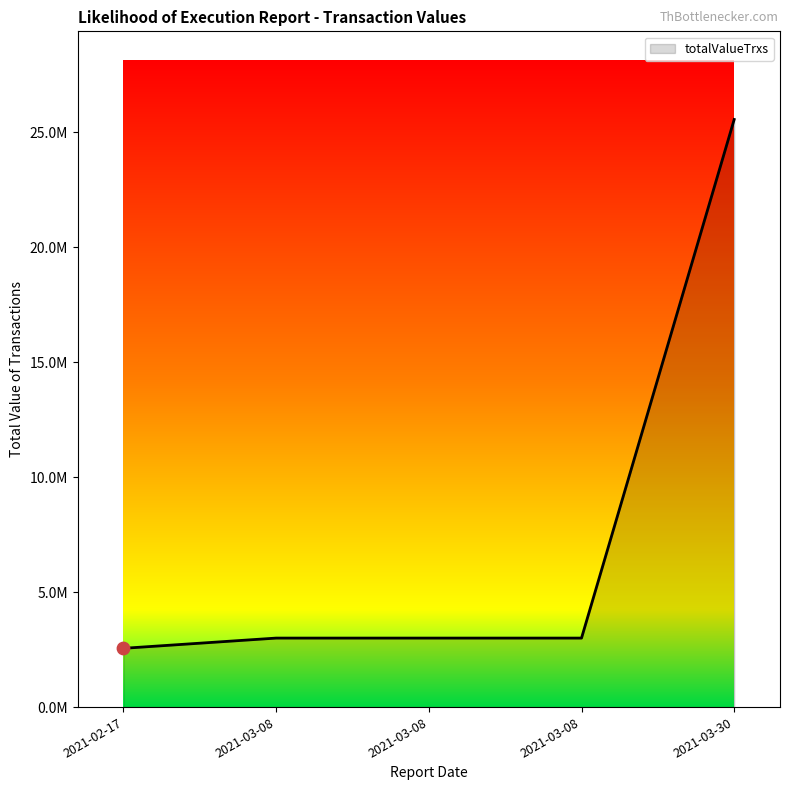

Is this an area chart (filled region under the line)?

Yes